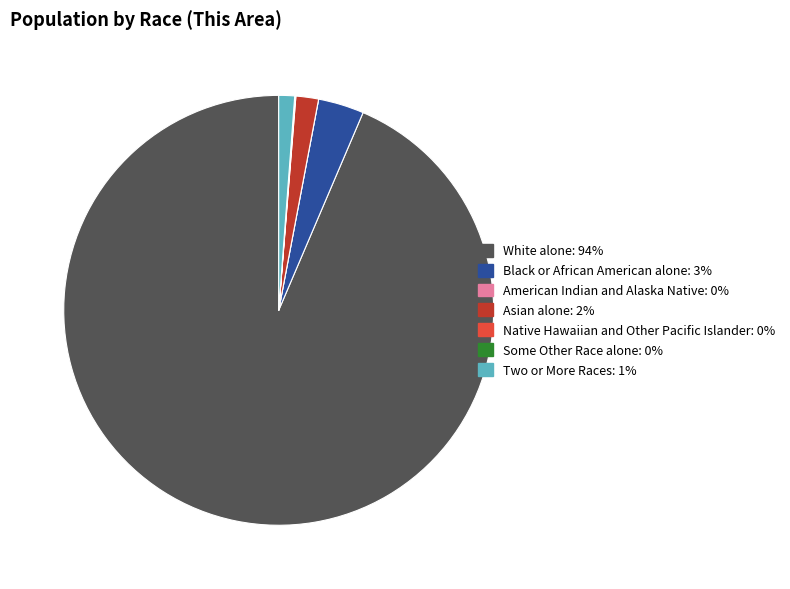

Which has a higher value, Two or More Races or White alone?

White alone